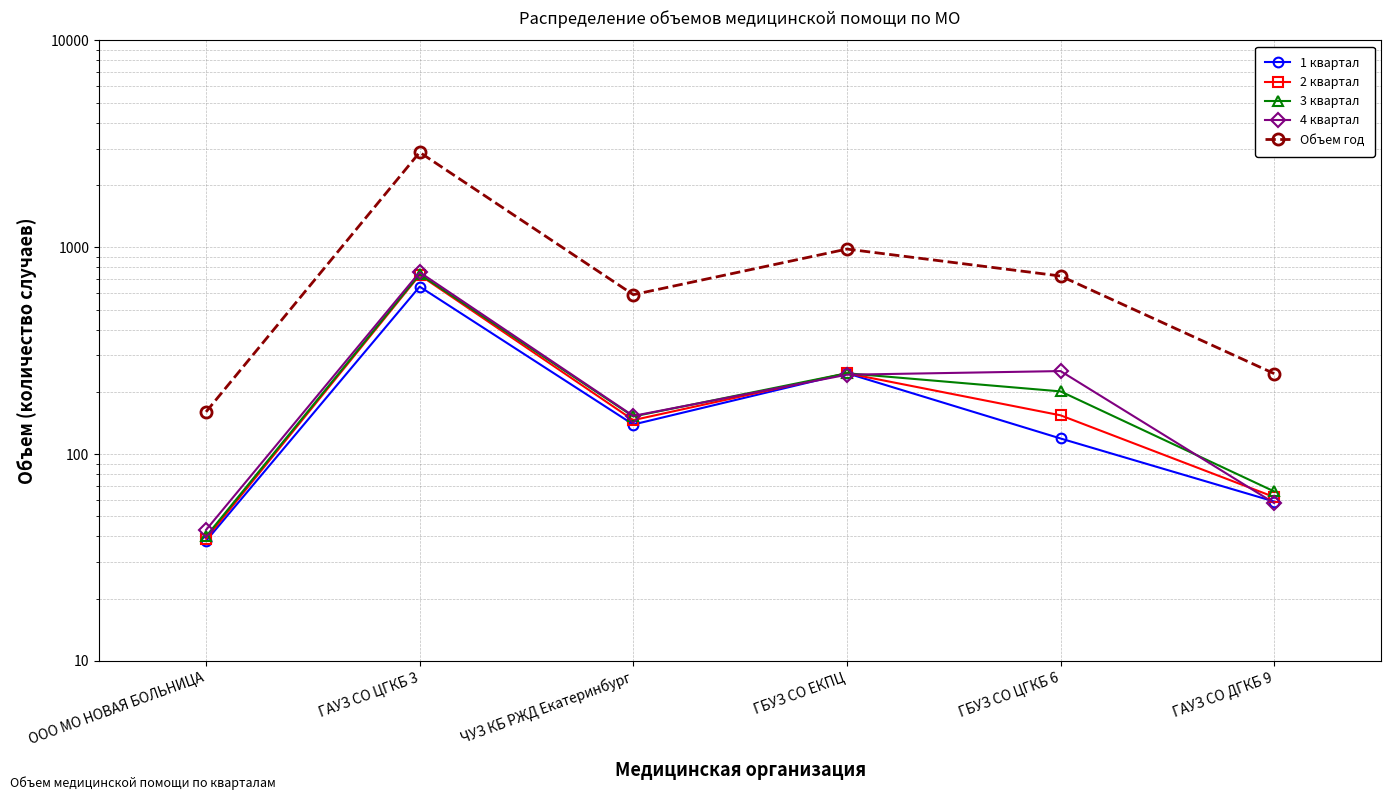

Rank the categories by 1 квартал value from lowest to highest.

ООО МО НОВАЯ БОЛЬНИЦА, ГАУЗ СО ДГКБ 9, ГБУЗ СО ЦГКБ 6, ЧУЗ КБ РЖД Екатеринбург, ГБУЗ СО ЕКПЦ, ГАУЗ СО ЦГКБ 3